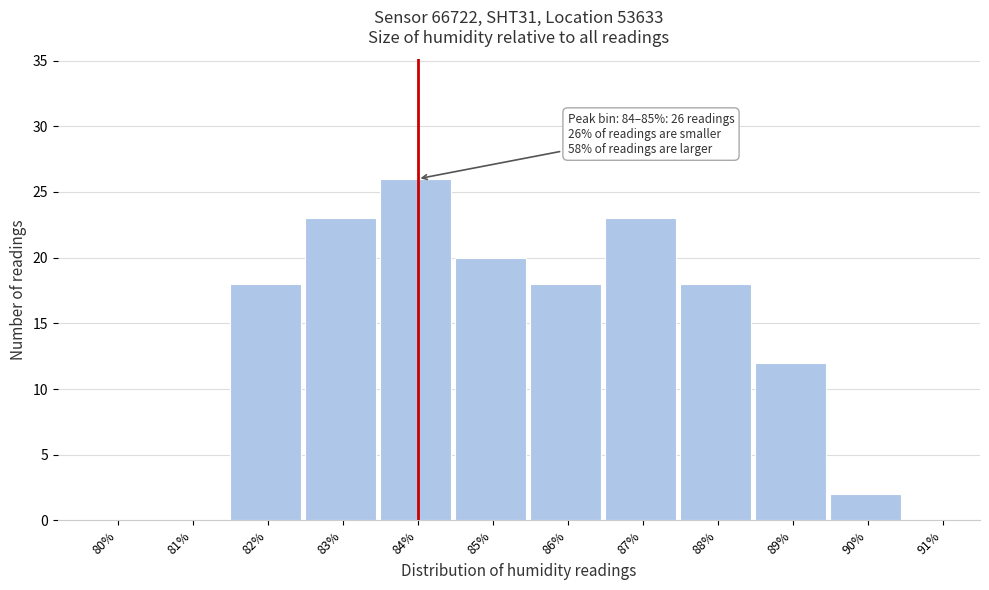

Reading left to right, extract all data points from this chart.

80%=0	81%=0	82%=18	83%=23	84%=26	85%=20	86%=18	87%=23	88%=18	89%=12	90%=2	91%=0